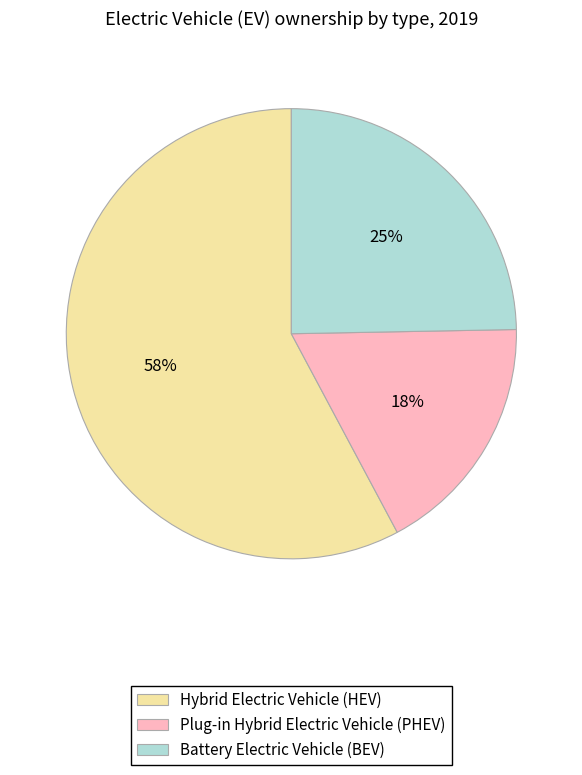

Count the number of slices in the pie.

3